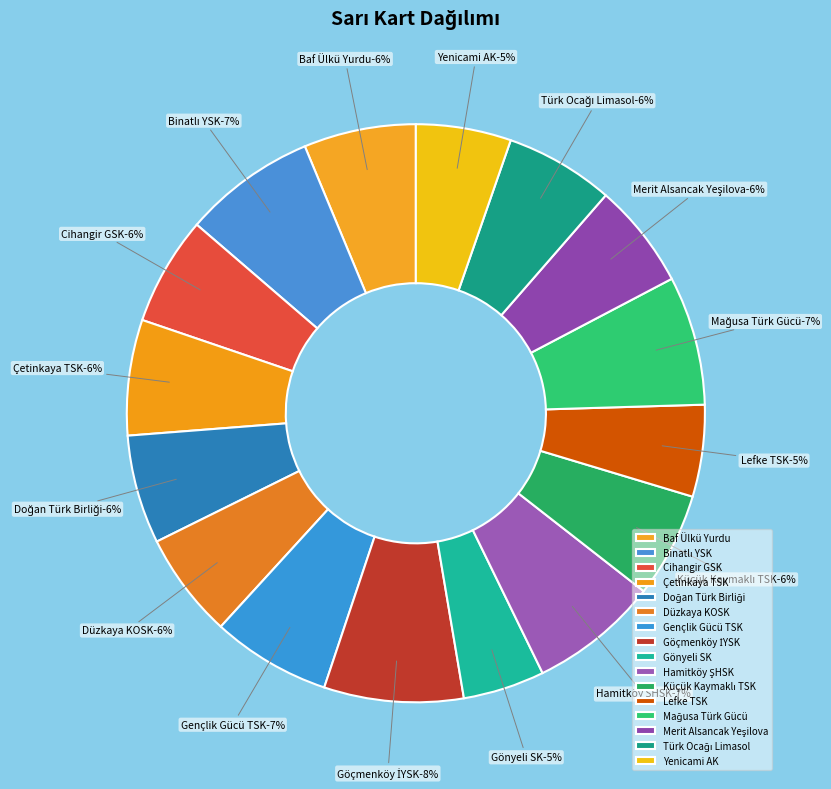

Is it true that Türk Ocağı Limasol is 18% of the pie?

False